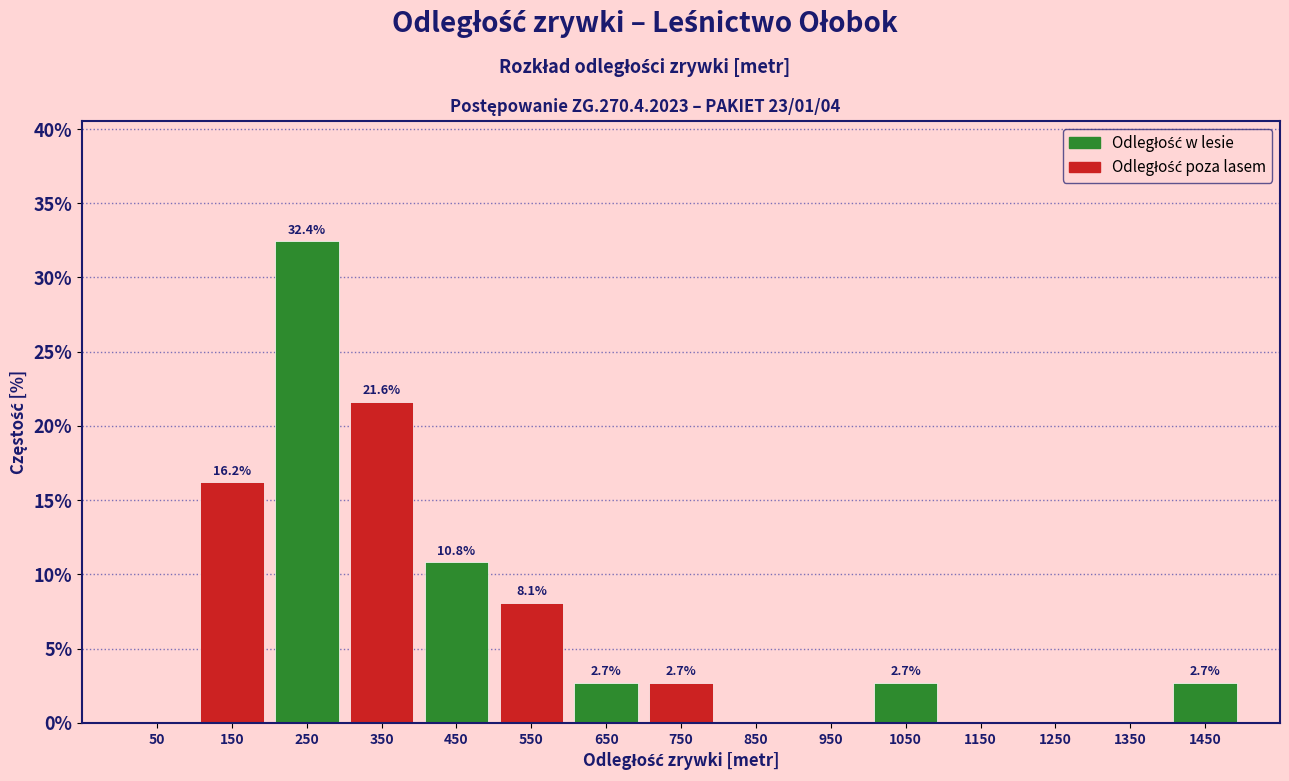

Which range on the x-axis has the tallest bar?

200 to 300